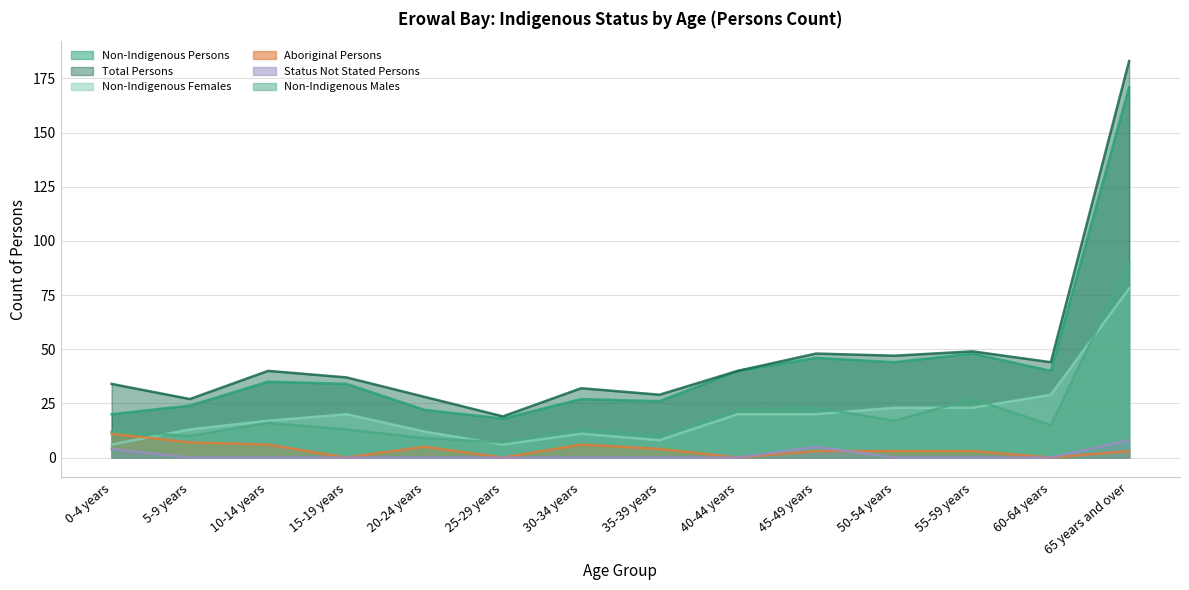

What is the total value across all series at 15-19 years?

104